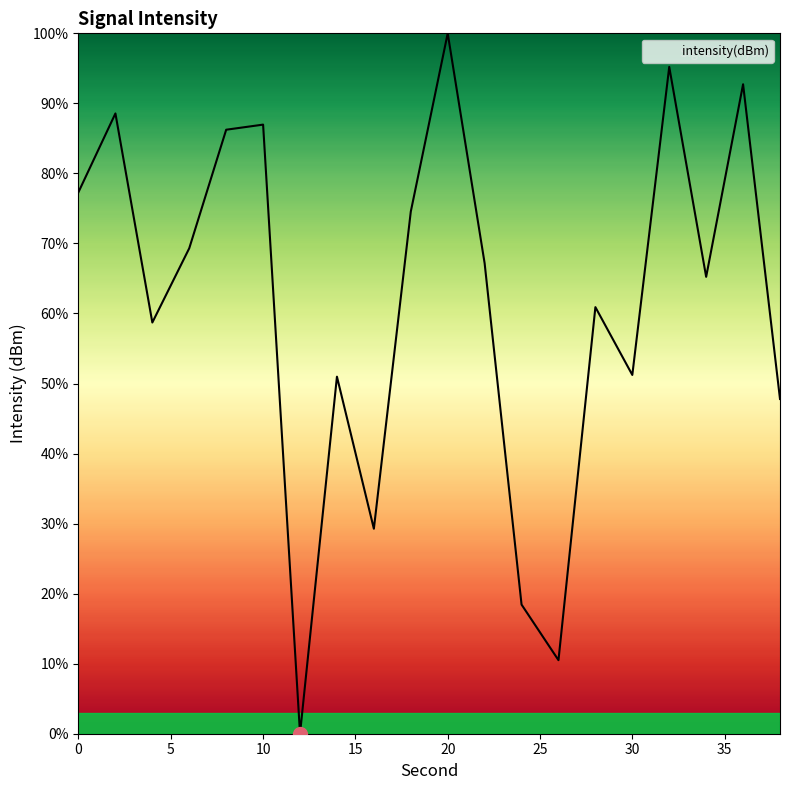

What is the greatest value displayed?

100.0